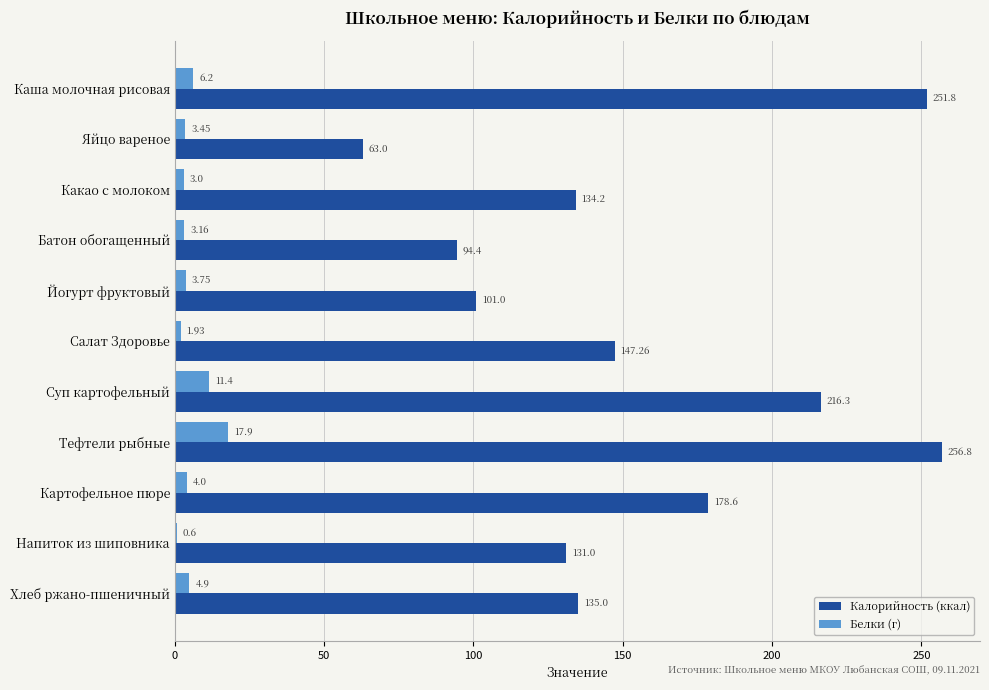

What is the sum of the Калорийность (ккал) values at Тефтели рыбные and Напиток из шиповника?

387.8